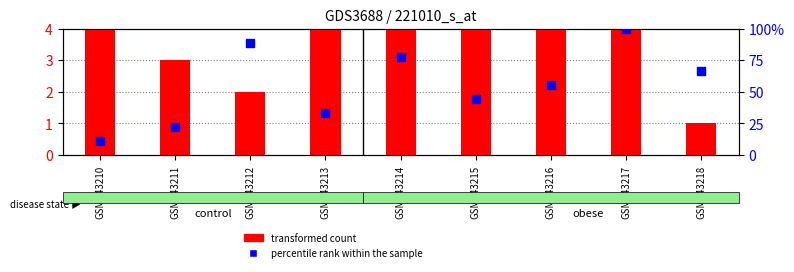

What is the total value across all series at GSM243212?

90.9